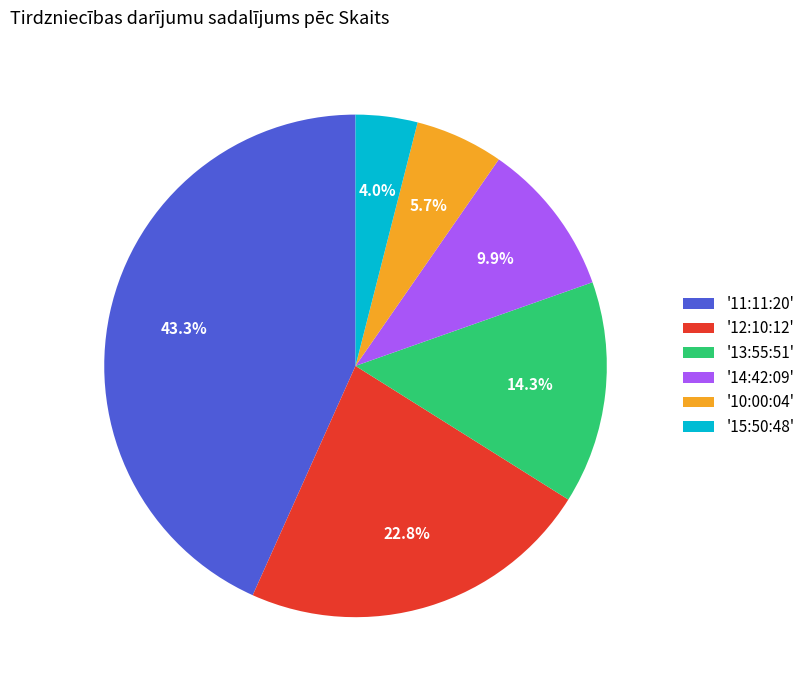

Is there any slice that represents more than half of the pie?

No